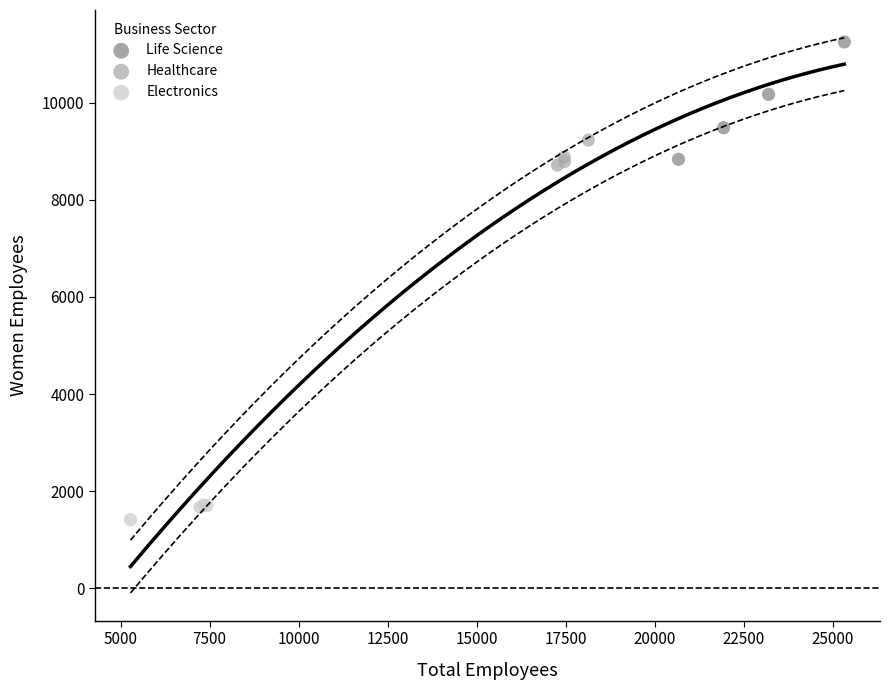

Which series contains the highest Y value?

Life Science